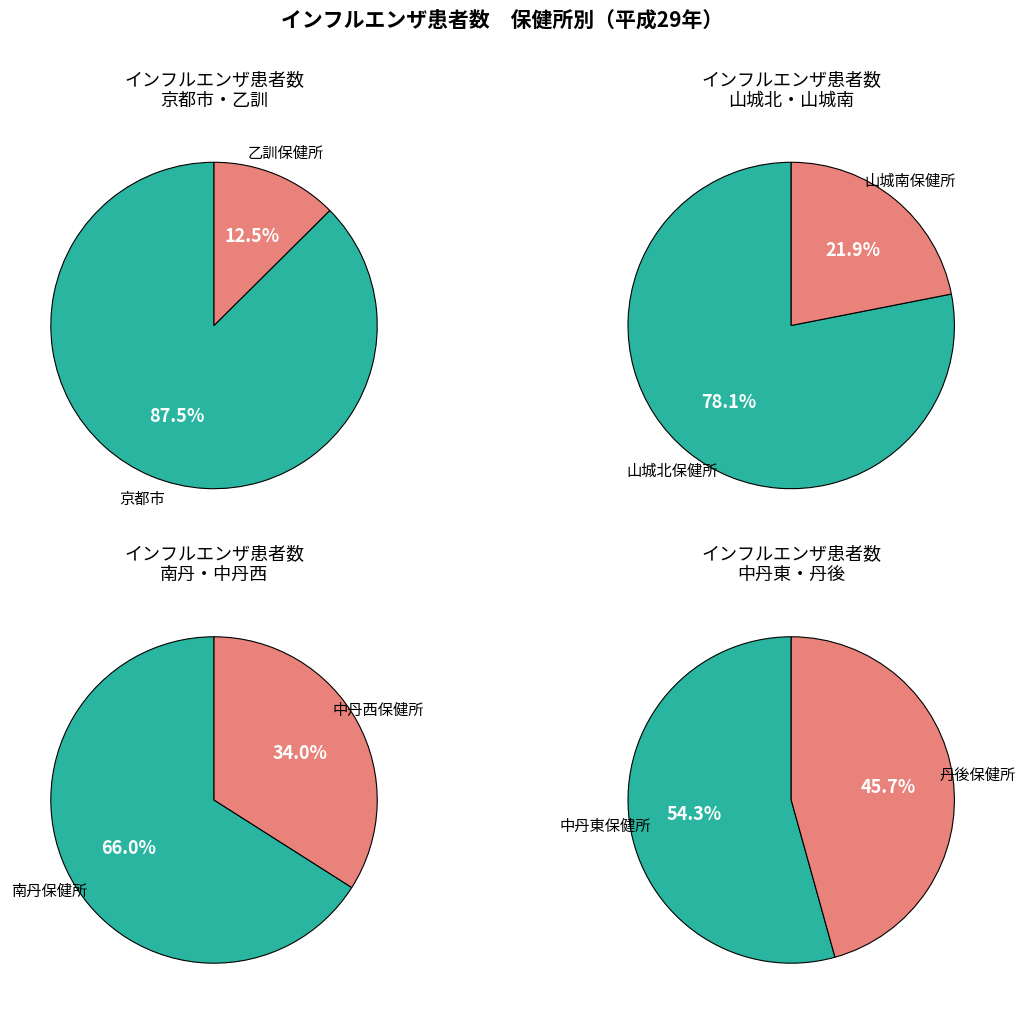

Approximately how many times larger is the value at 南丹保健所 compared to 山城南保健所?

1.7